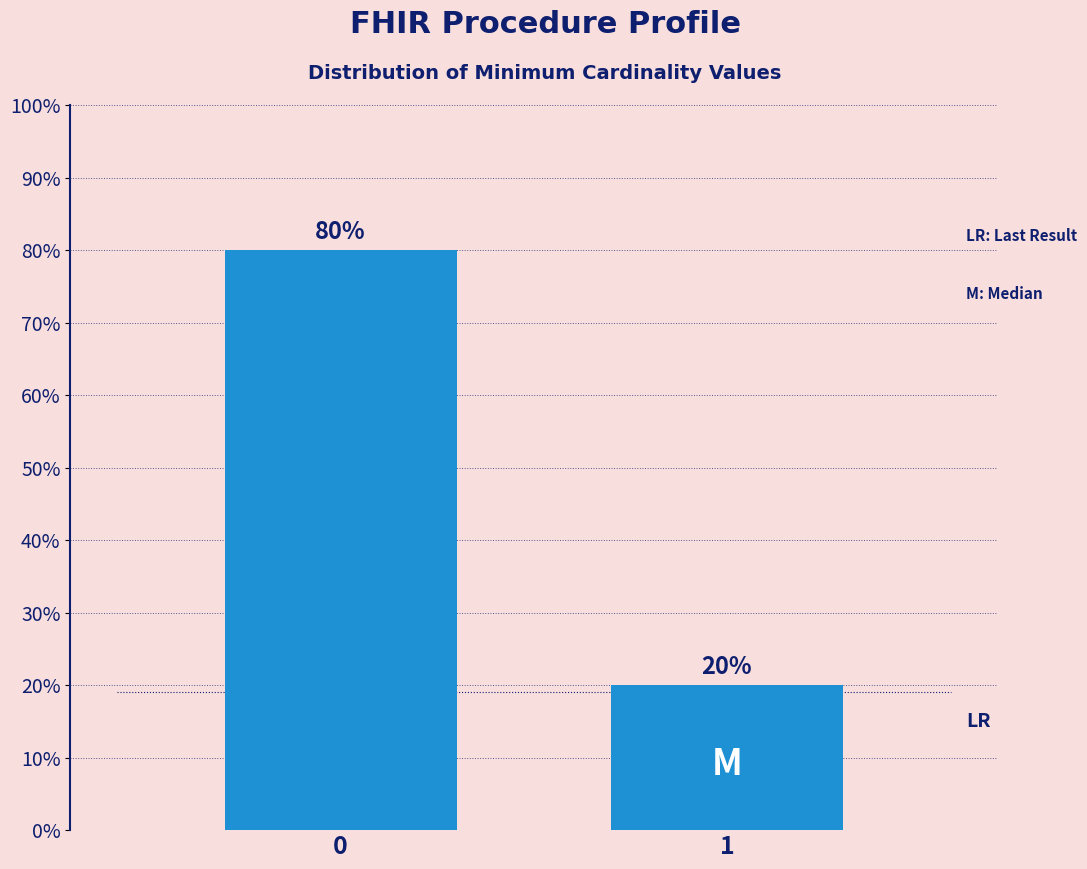

Reading left to right, list all the values displayed in this chart.

80	20